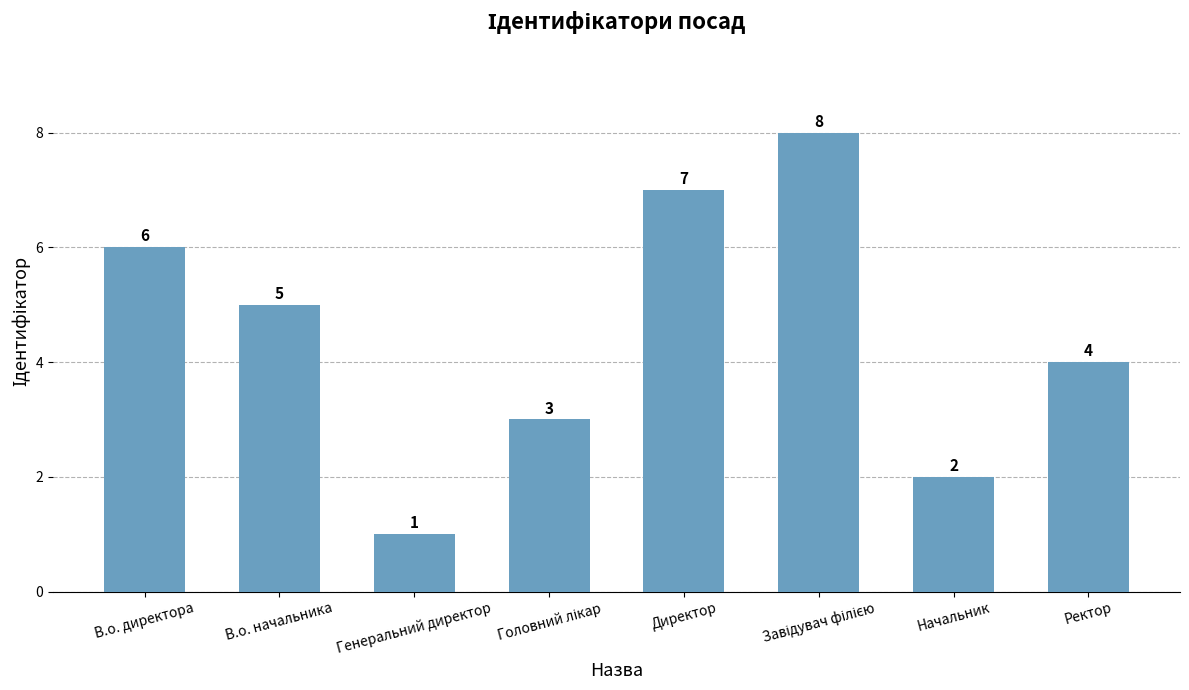

How many data points are less than 5?

4